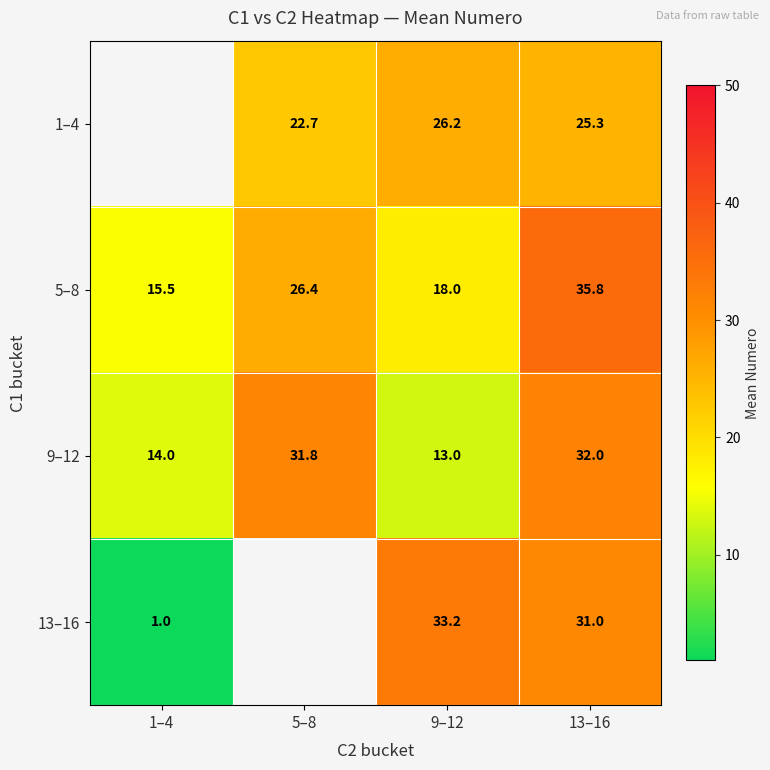

Is the value of 5–8 at 1–4 greater than the value of 9–12 at 5–8?

No